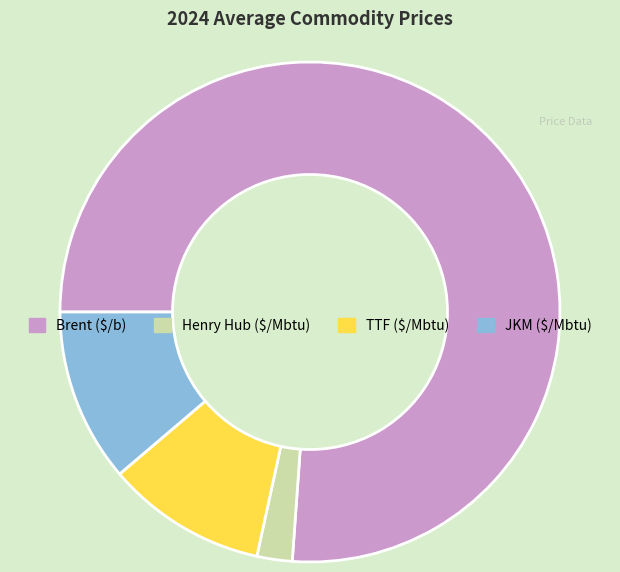

What is the smallest slice in the pie chart?

Henry Hub ($/Mbtu)